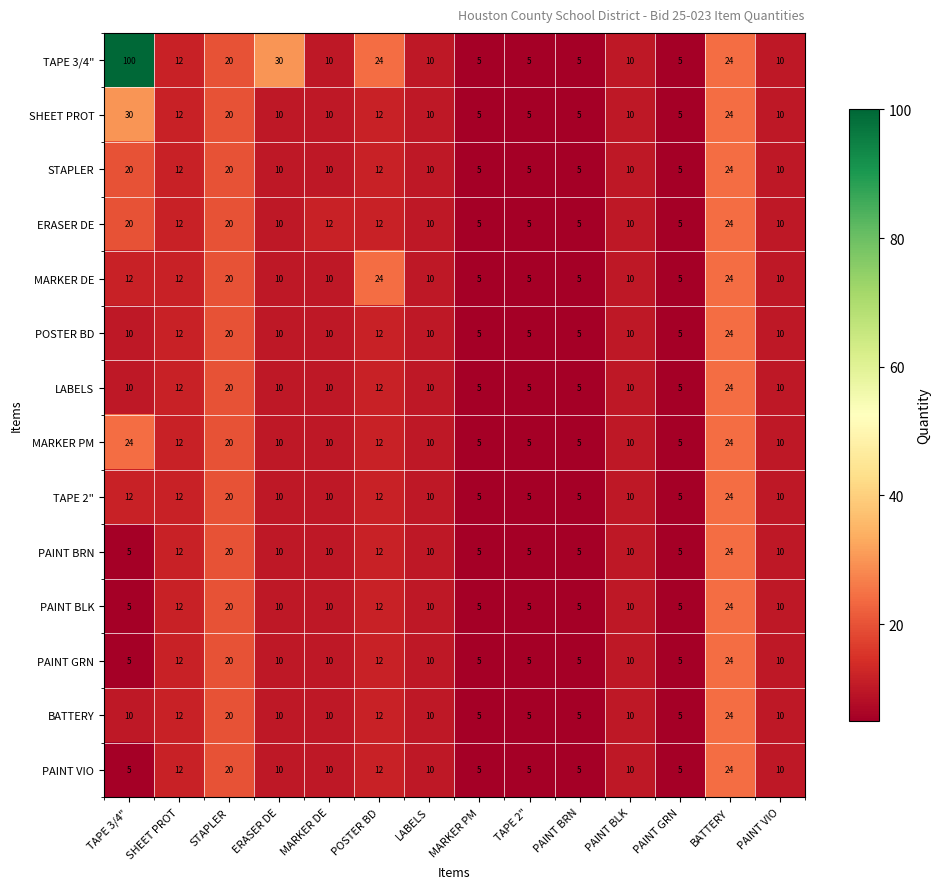

Which label corresponds to the largest value in the chart?

TAPE 3/4"